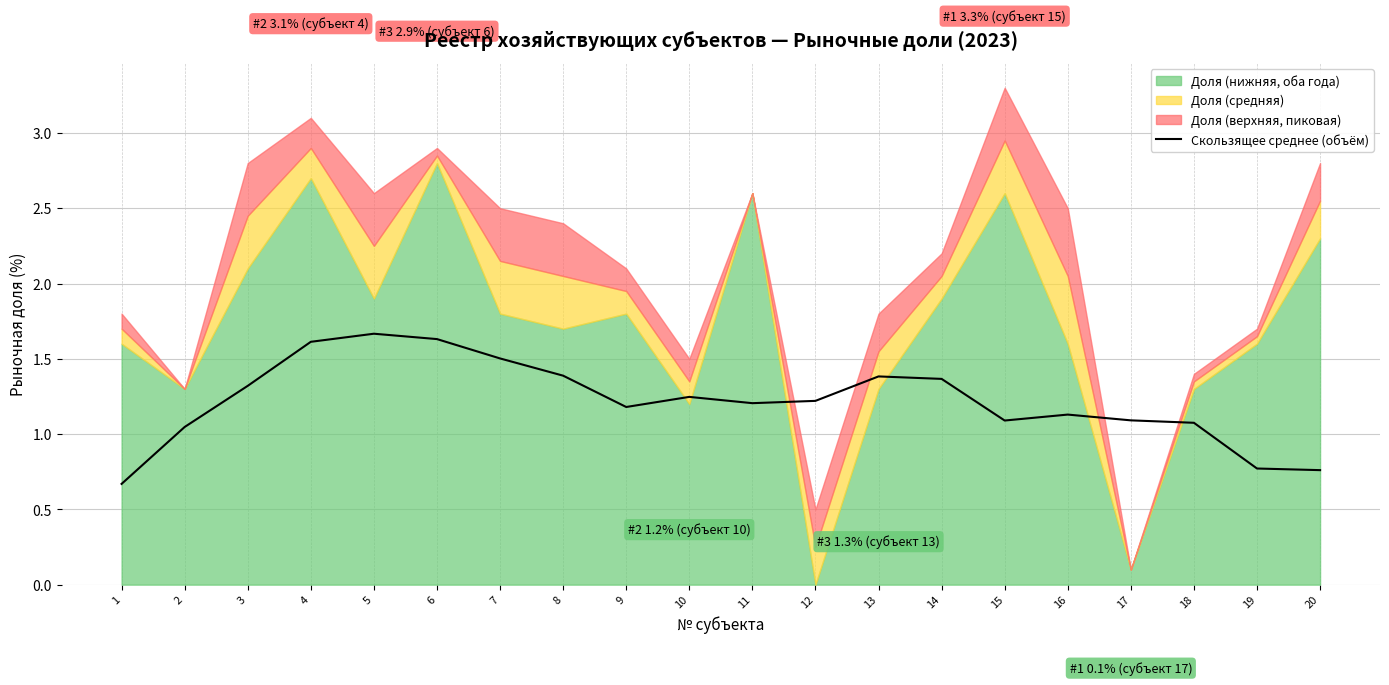

What is the lowest value of the Скользящее среднее (объём) series?

0.7